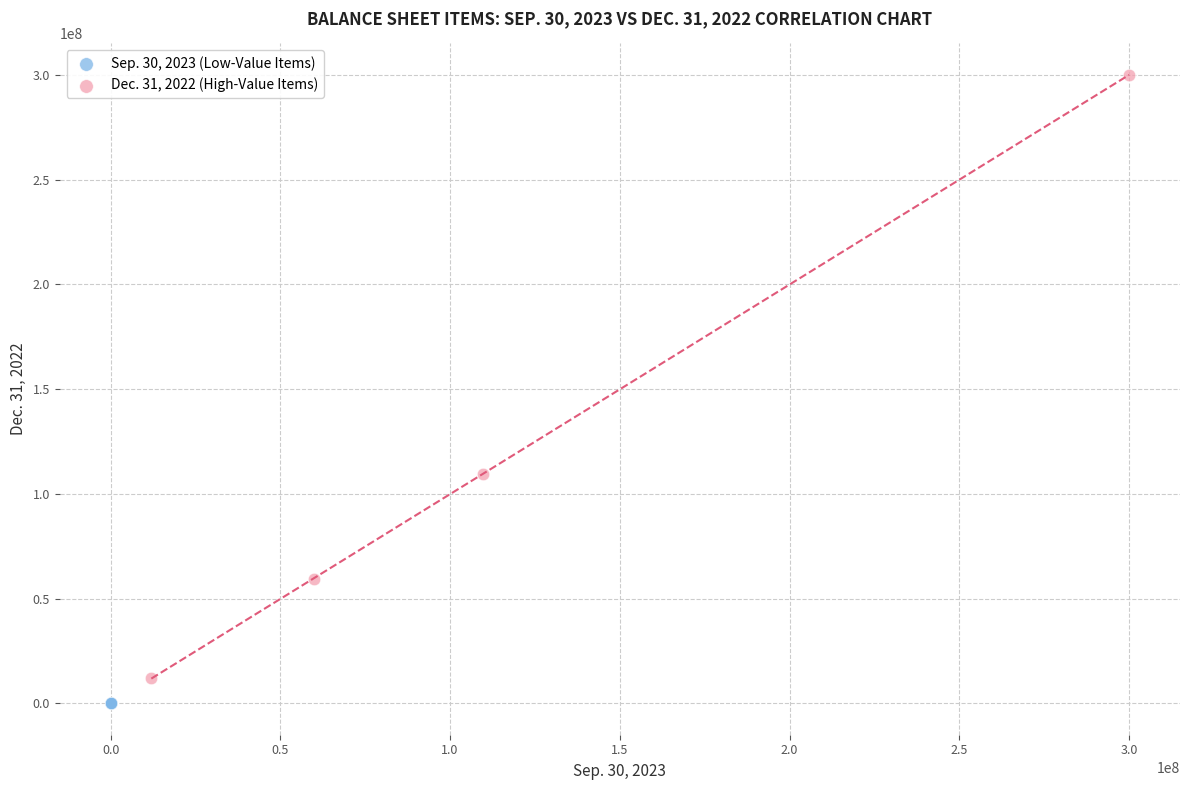

Which series has the largest Y range (max minus min)?

Dec. 31, 2022 (High-Value Items)